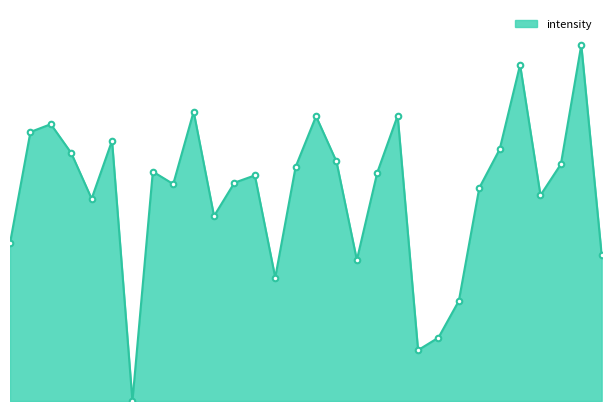

Does the chart have visible grid lines?

No